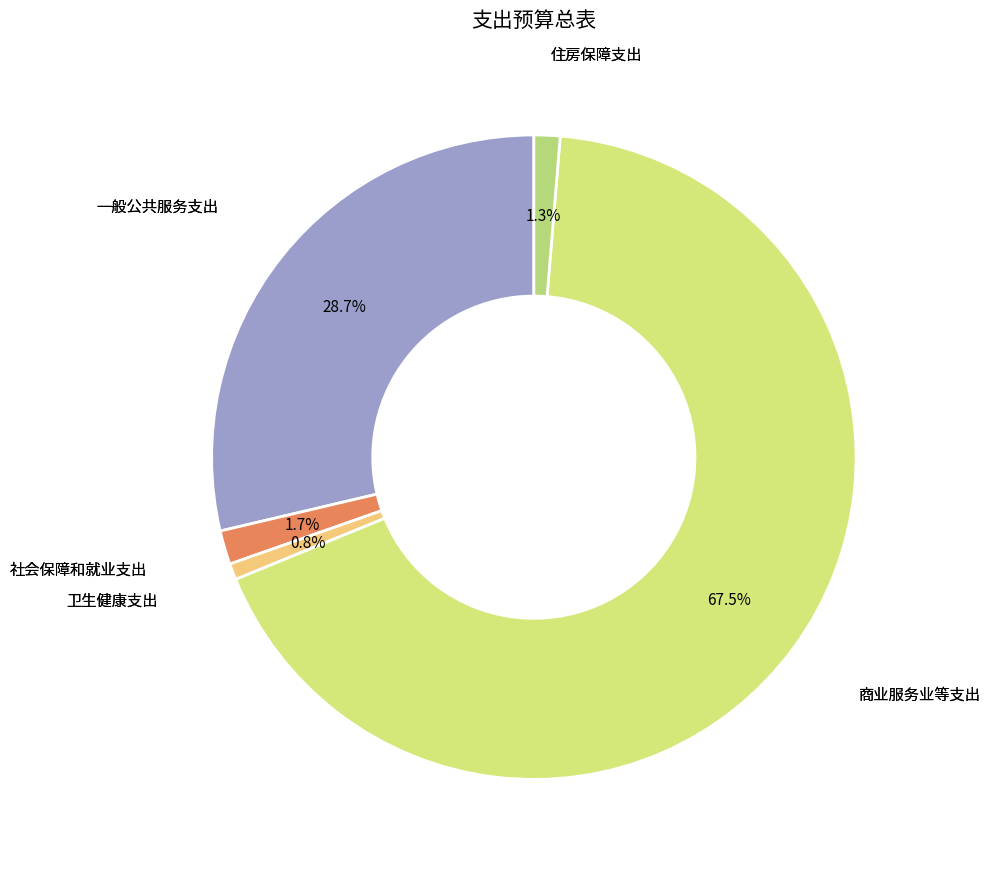

How many segments does this pie chart have?

5